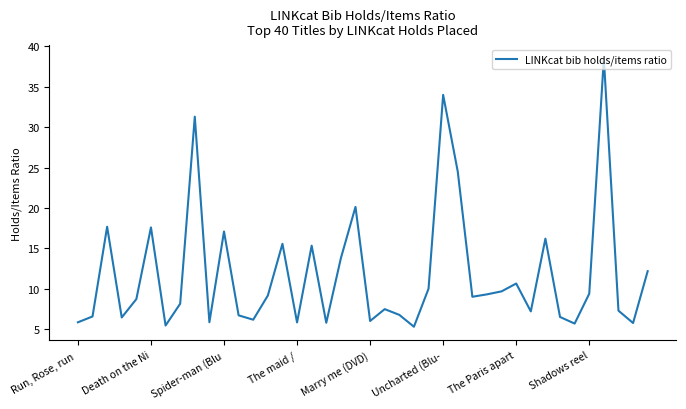

What is the greatest value displayed?

38.5